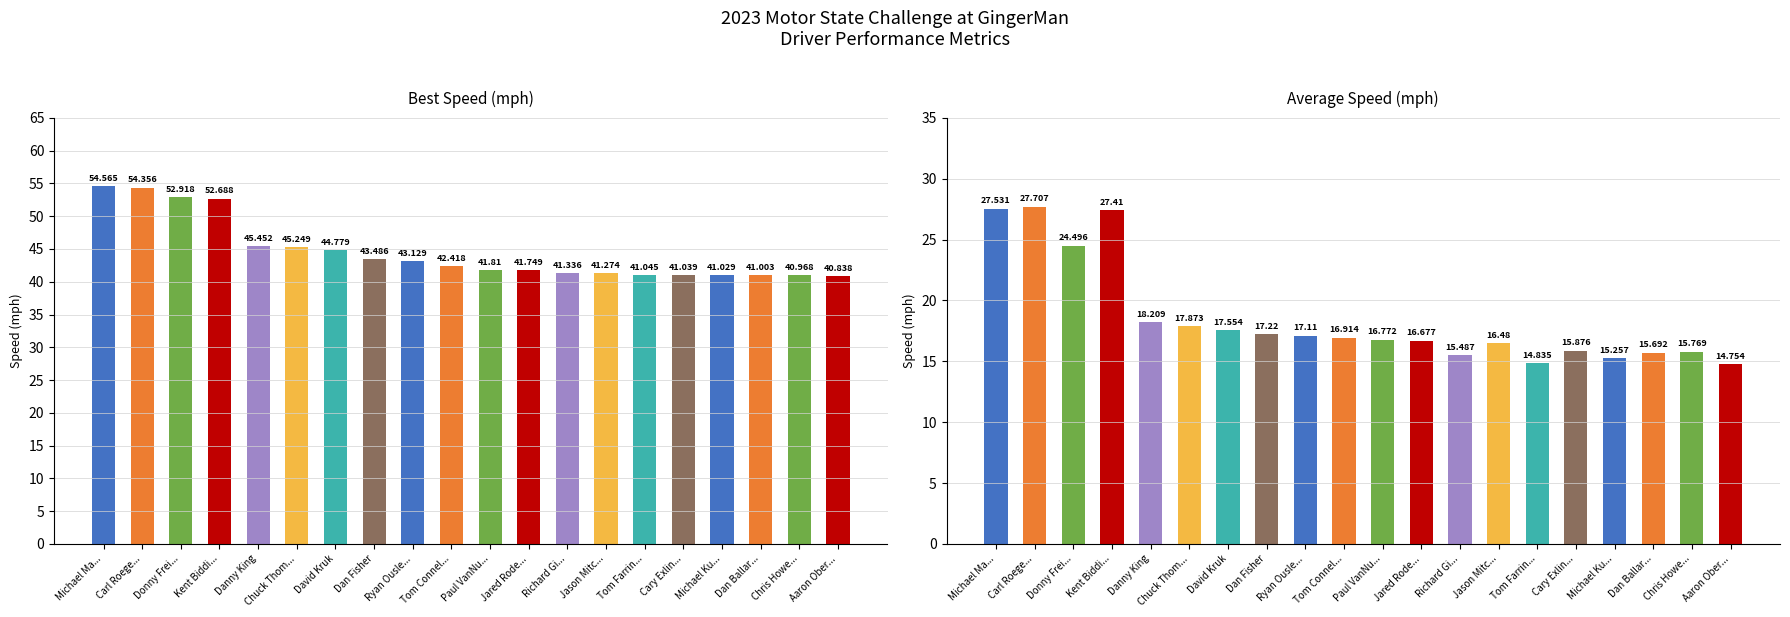

At how many categories does at least one series exceed 33?

20